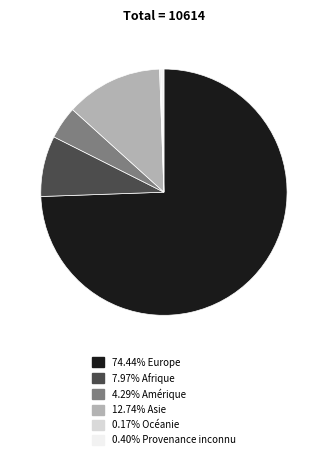

Is there any slice that represents more than half of the pie?

Yes